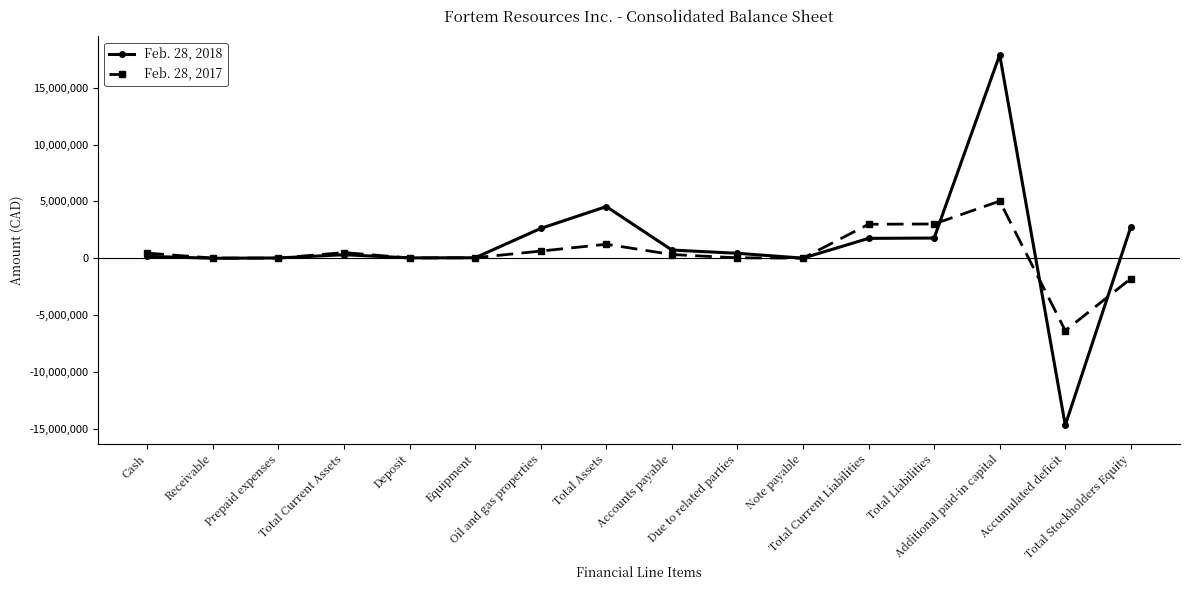

How many lines are shown in the chart?

2